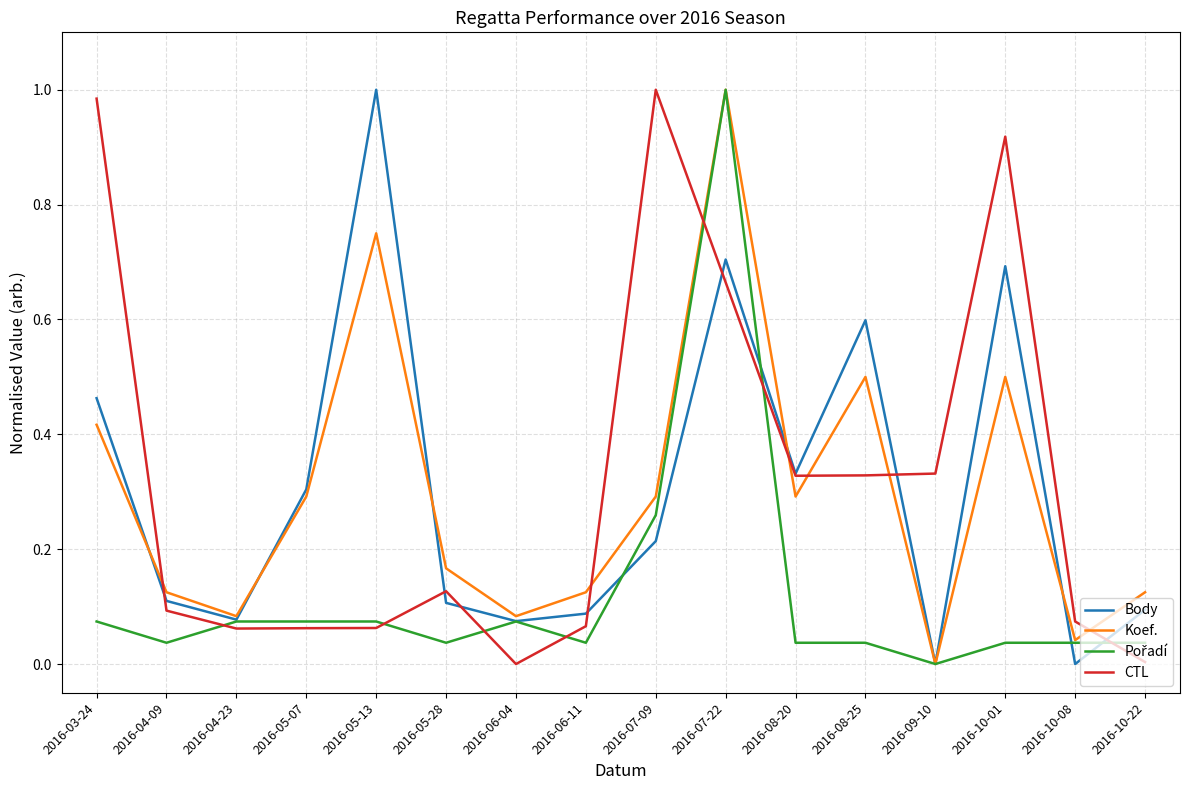

Where is the first local minimum for Body?

2016-04-23